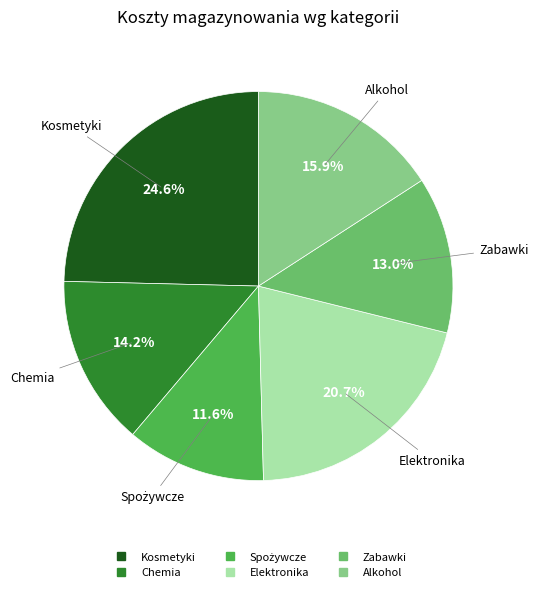

Between Chemia and Elektronika, which is larger?

Elektronika